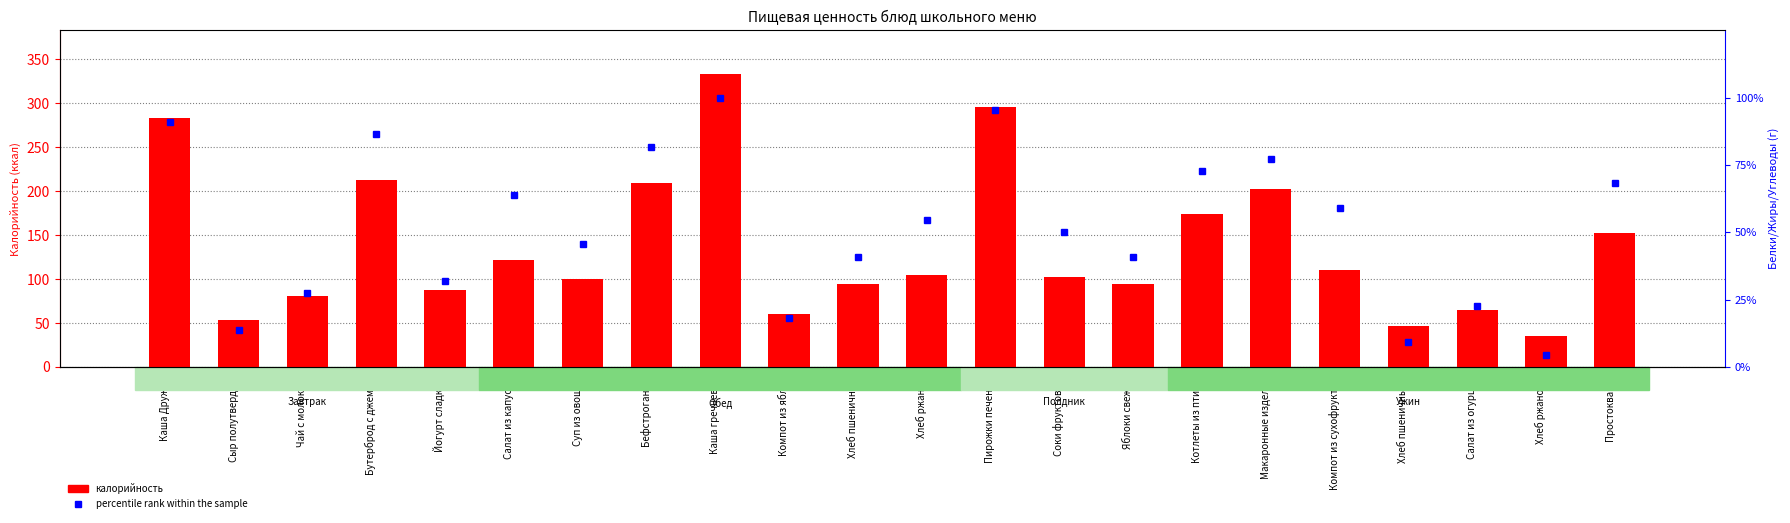

List the labels in order of калорийность value, largest first.

Каша гречневая, Пирожки печеные, Каша Дружба, Бутерброд с джемом, Бефстроганов, Макаронные изделия, Котлеты из птицы, Простокваша, Салат из капусты, Компот из сухофруктов, Хлеб ржаной, Соки фруктовые, Суп из овощей, Хлеб пшеничный, Яблоки свежие, Йогурт сладкий, Чай с молоком, Салат из огурцов, Компот из яблок, Сыр полутвердый, Хлеб пшеничный2, Хлеб ржаной2